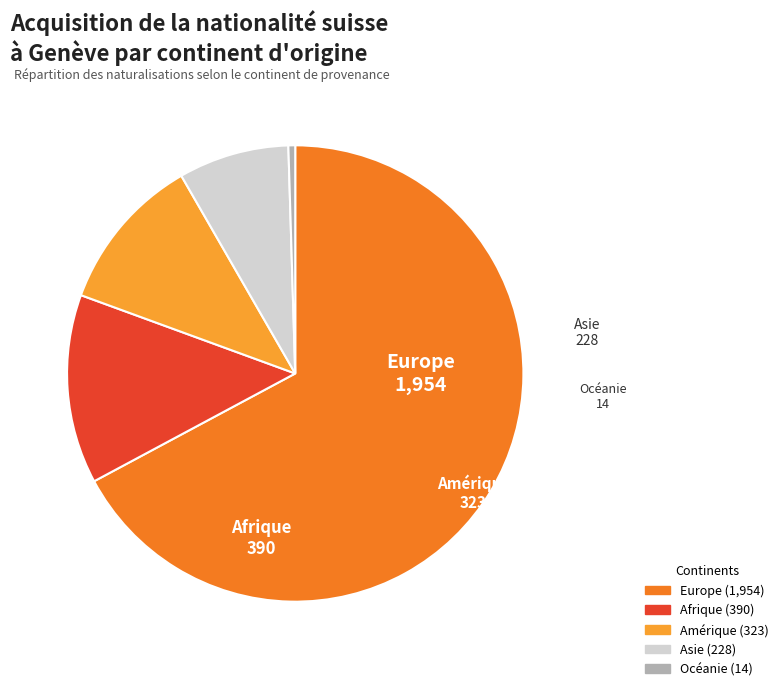

Count the number of slices in the pie.

5